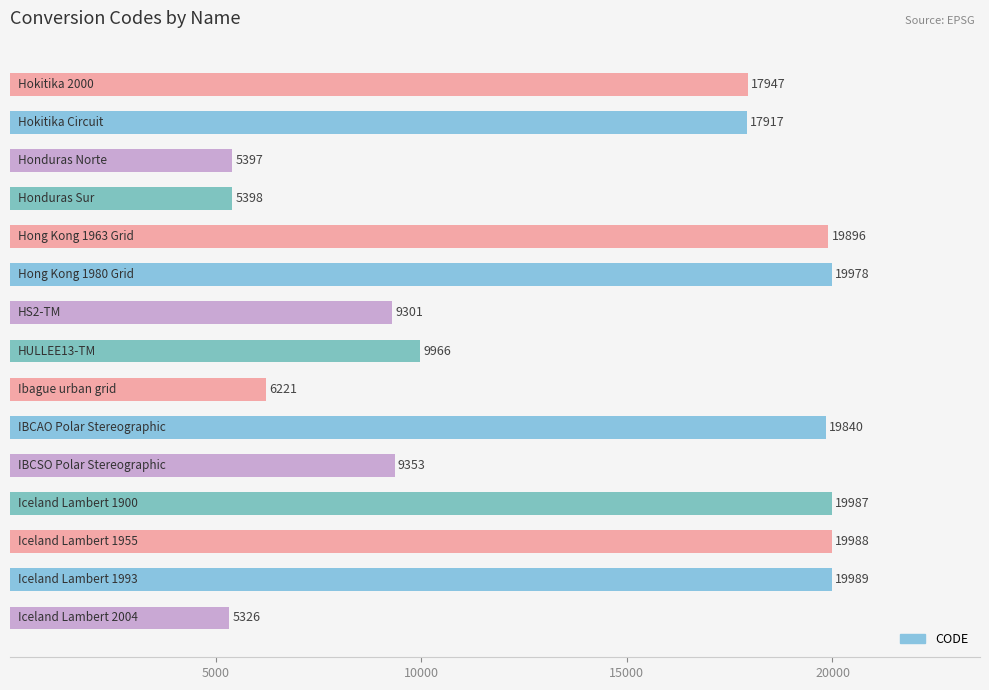

What is the smallest value displayed?

5326